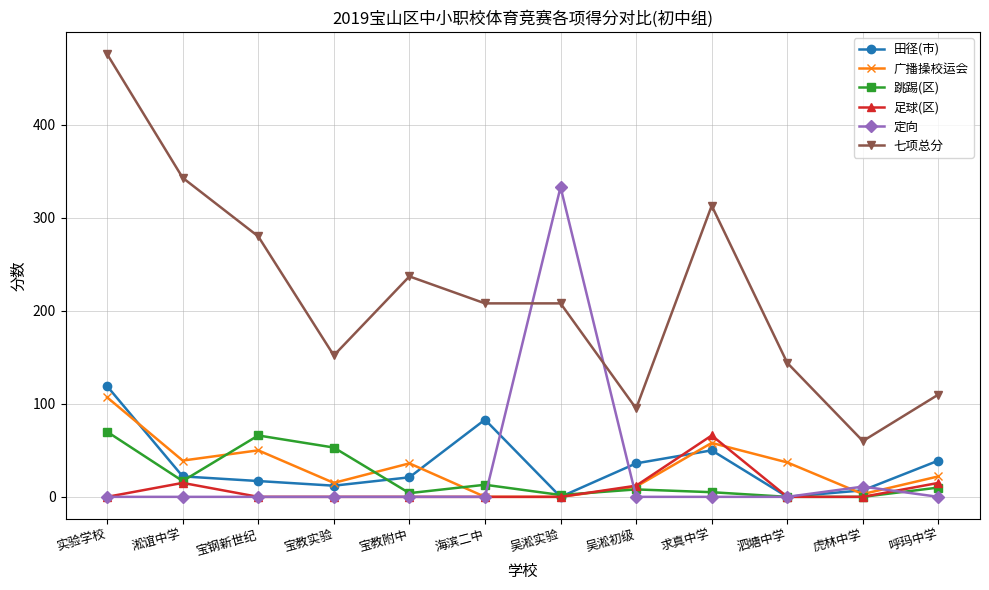

What is the maximum value for 七项总分?

476